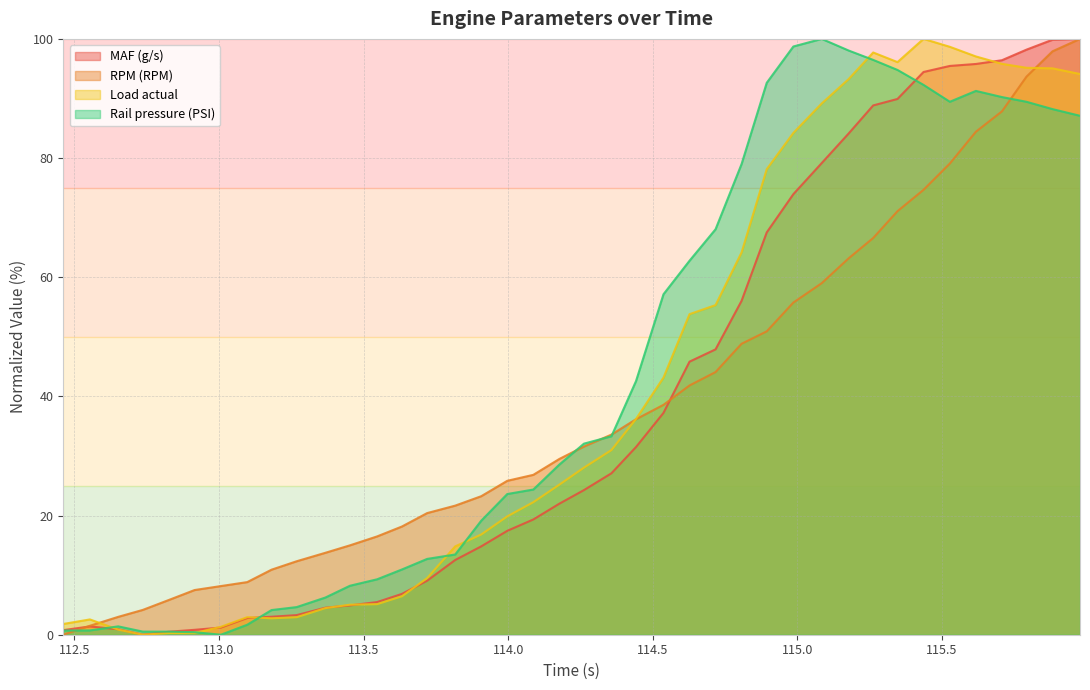

How many intersections are there between RPM (RPM) and Load actual?

3